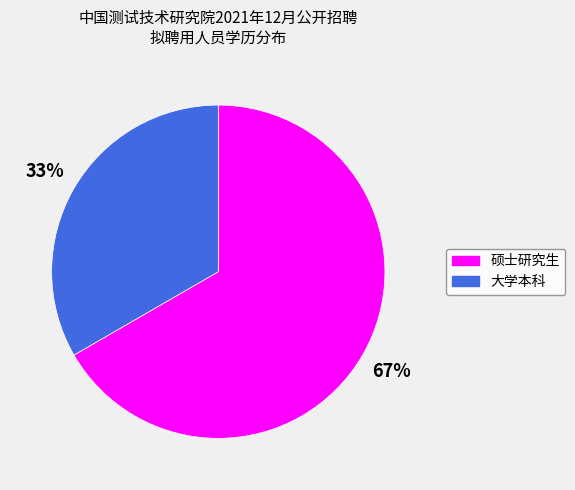

Rank the categories by value from lowest to highest.

大学本科, 硕士研究生